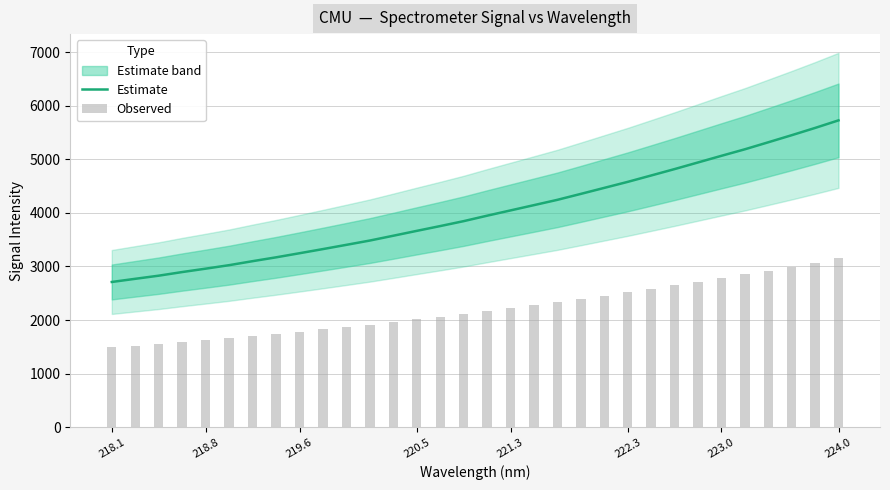

How many data points does each series have?

32